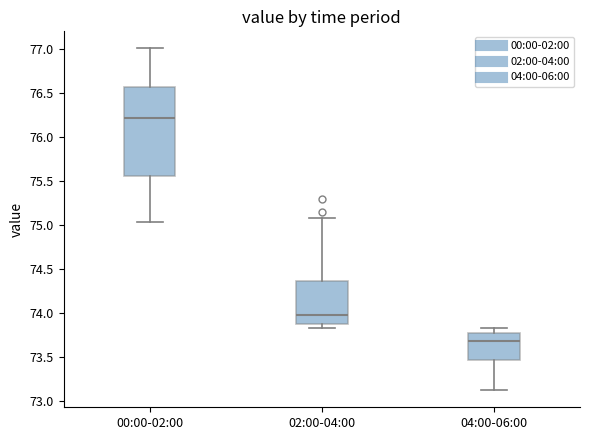

Which box's median line is the lowest?

04:00-06:00